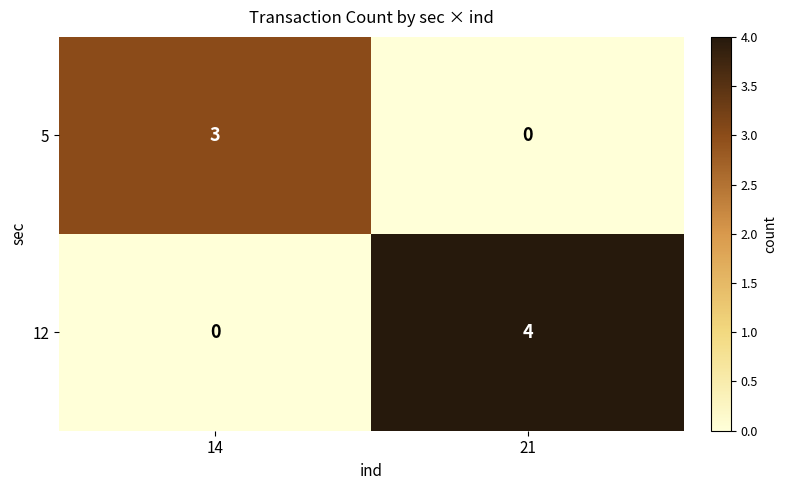

At which category is the sum across all series the highest?

21